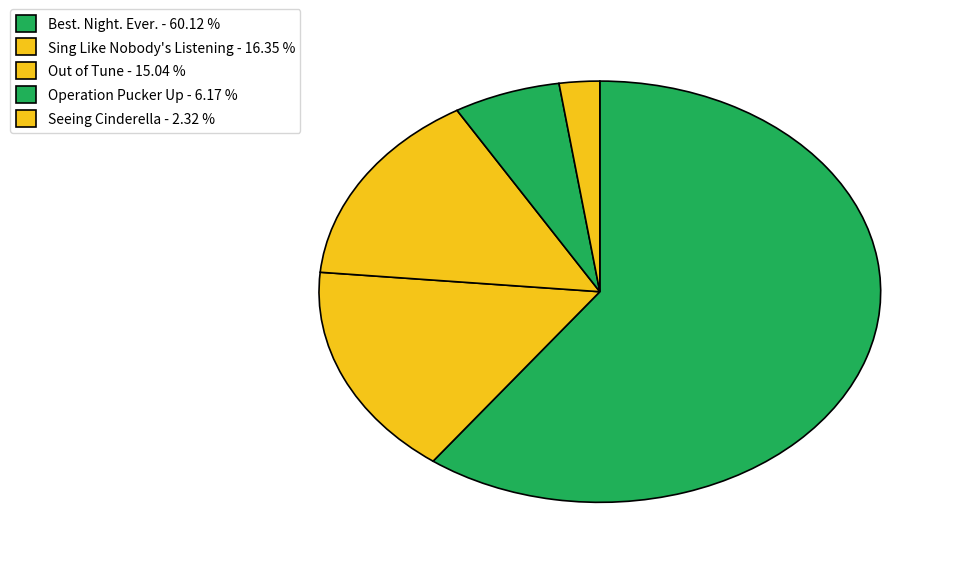

What percentage is the Best. Night. Ever. slice, to the nearest percent?

60%